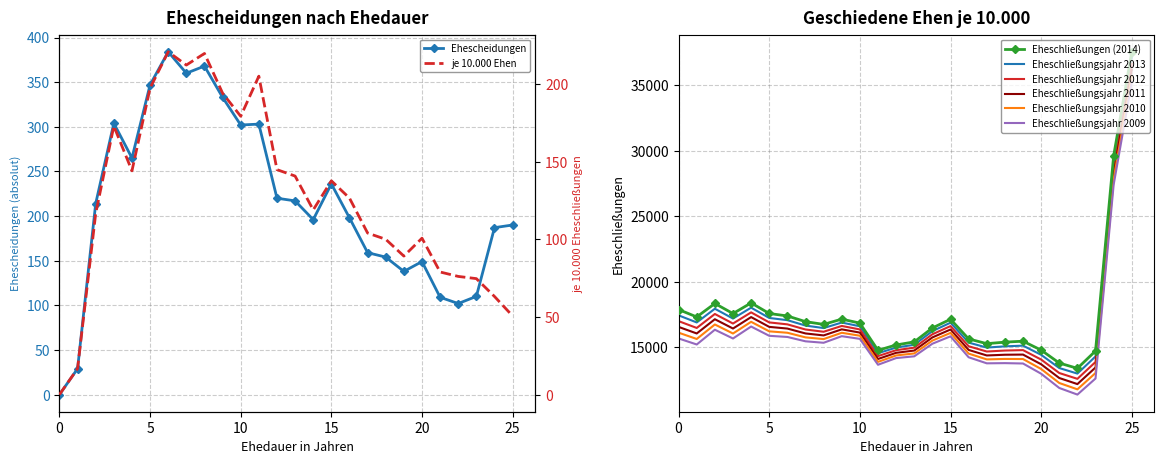

Where does the Ehescheidungen series first go above 214?

3